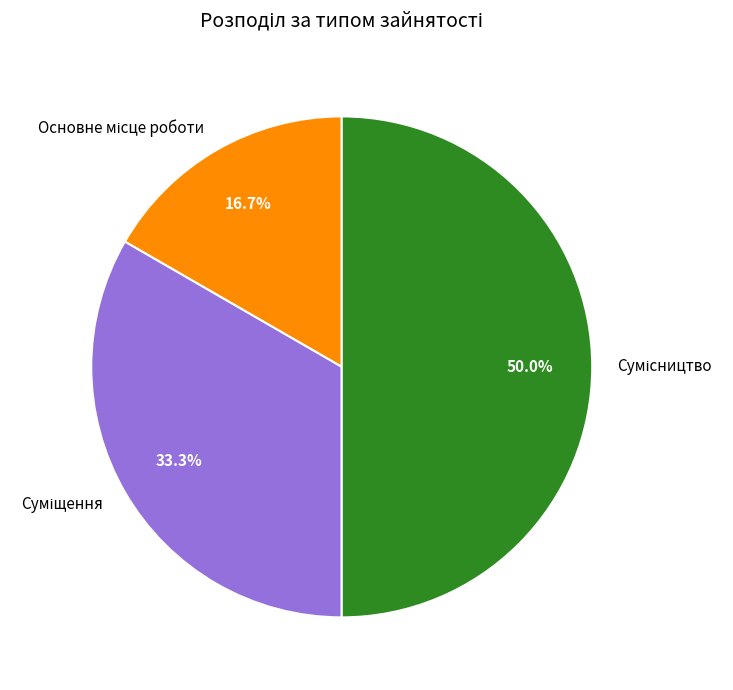

What is the ratio of the value at Суміщення to the value at Основне місце роботи?

2.0